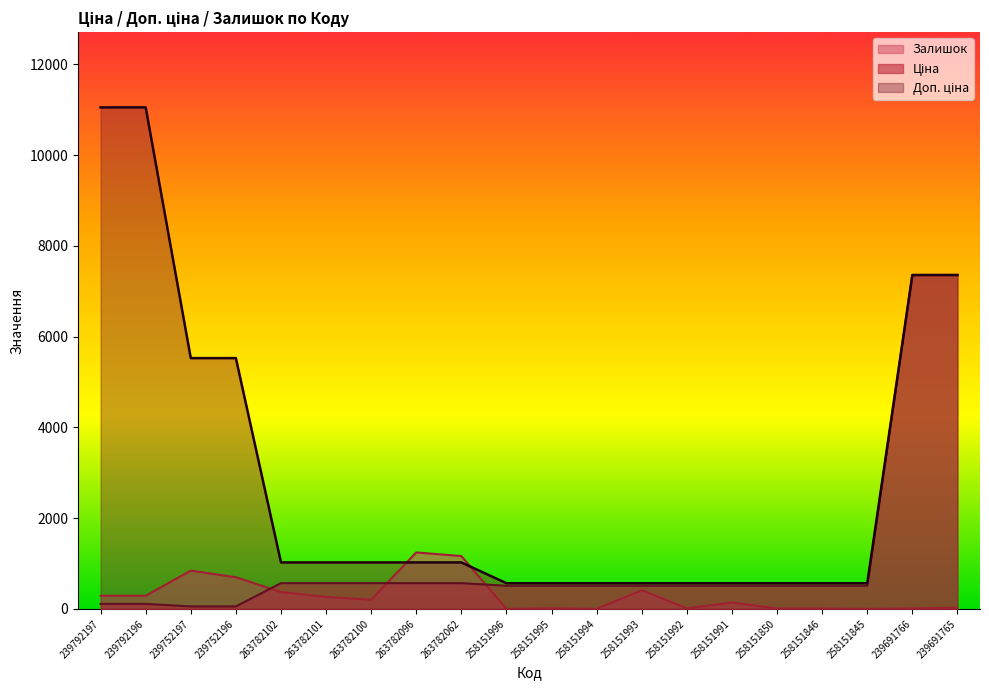

True or false: Доп. ціна has more than 0 interior local peaks.

False